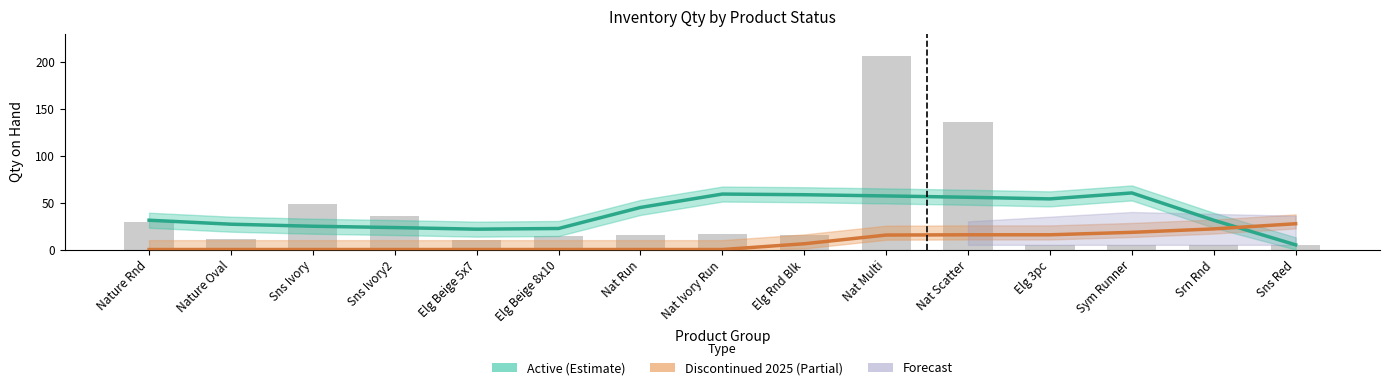

What is the difference between the second highest and second lowest values in the Active_qty series?

131